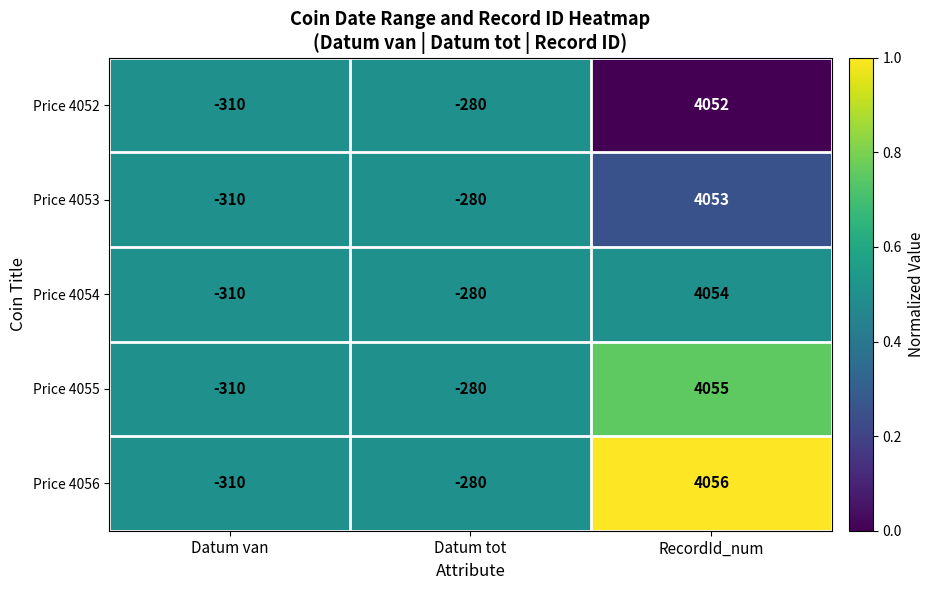

At which category is the sum across all series the highest?

RecordId_num